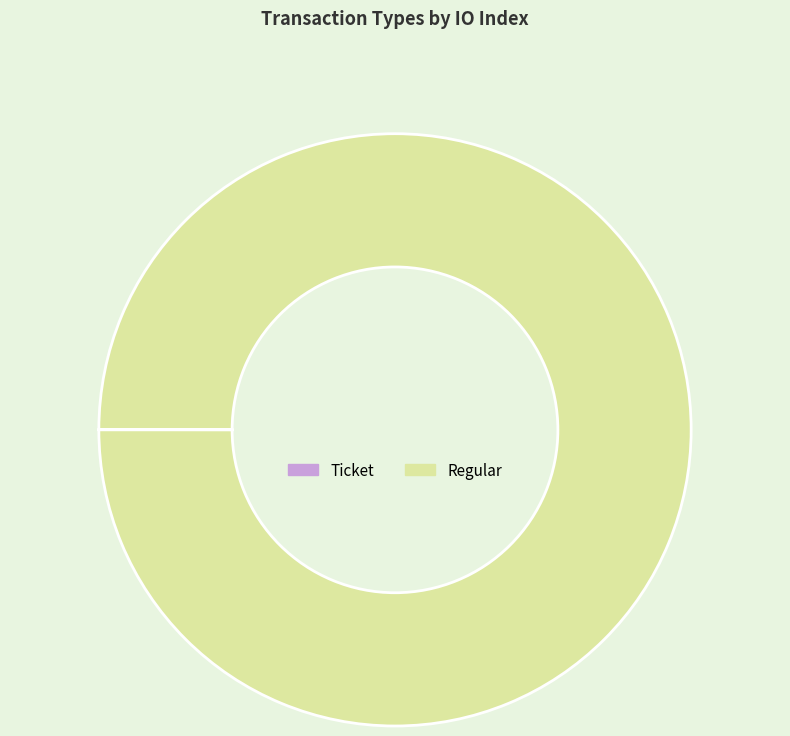

True or false: Regular accounts for 100% of the total.

True